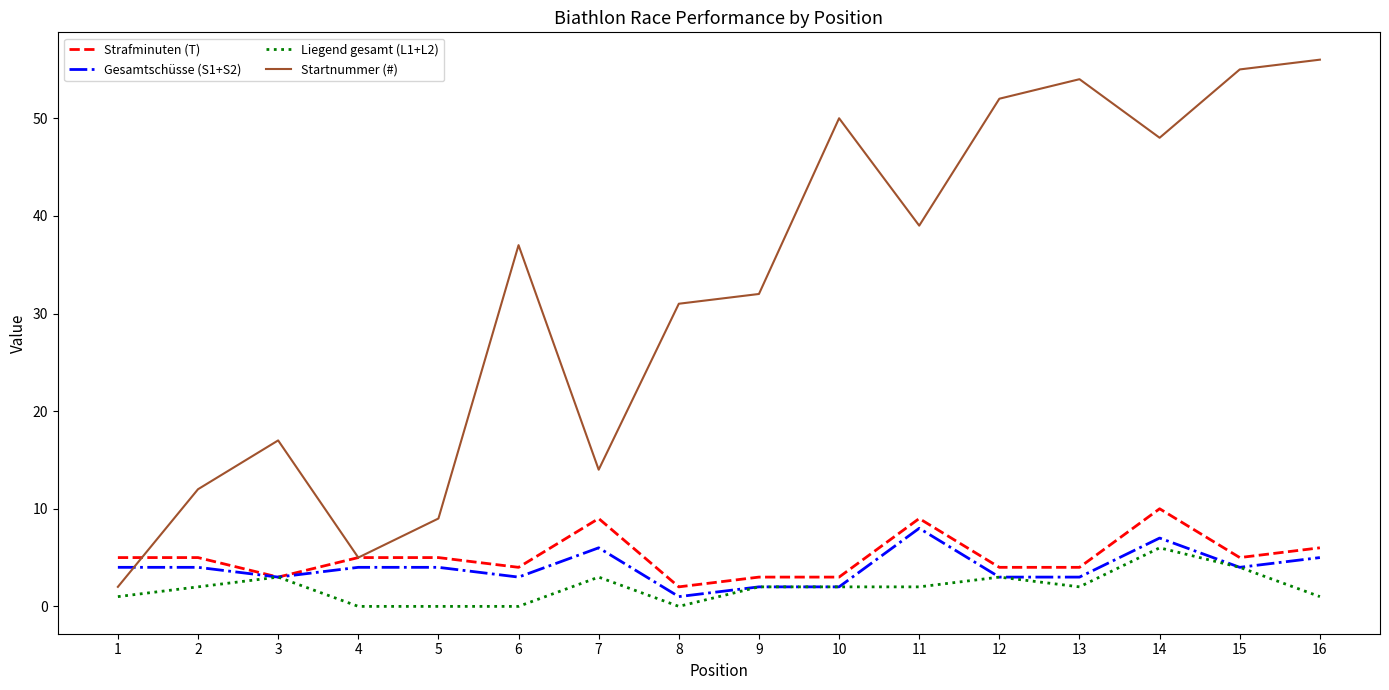

What is the difference between the maximum and second lowest values in the Strafminuten (T) series?

7